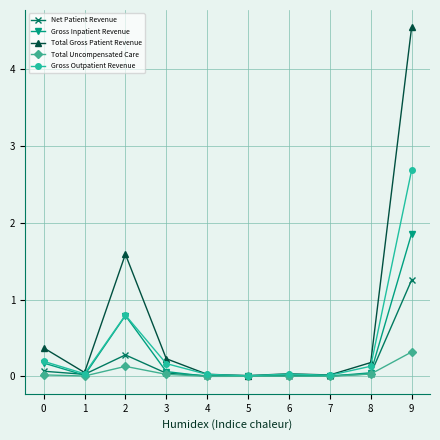

Which label corresponds to the largest value in the chart?

9